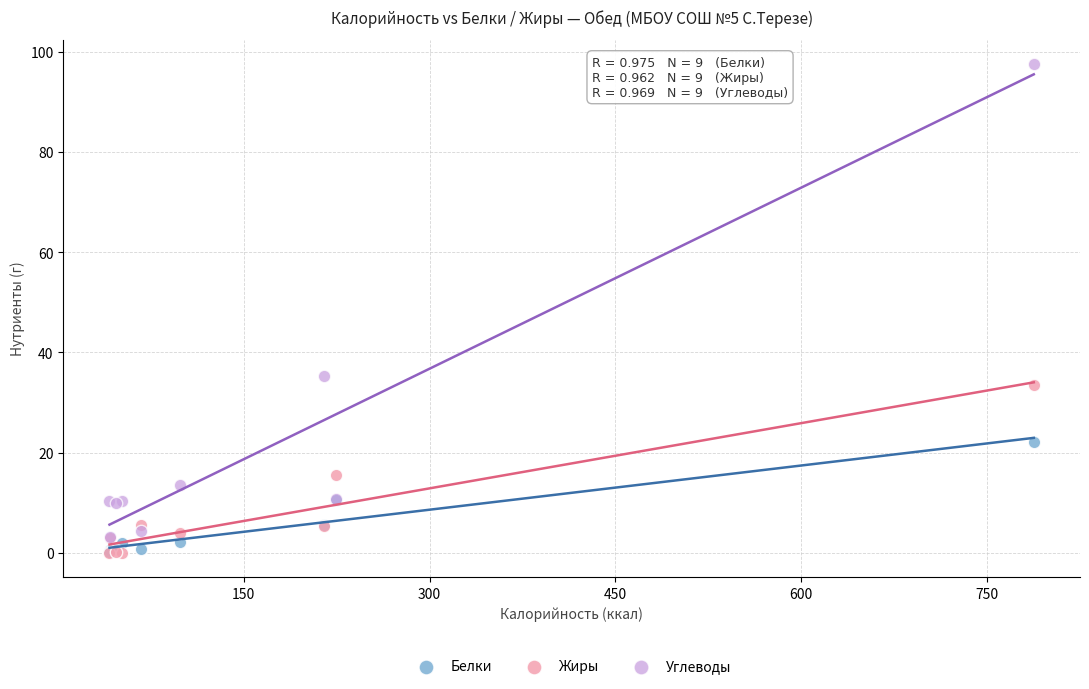

Across all series, what Y value is closest to 48?

35.3